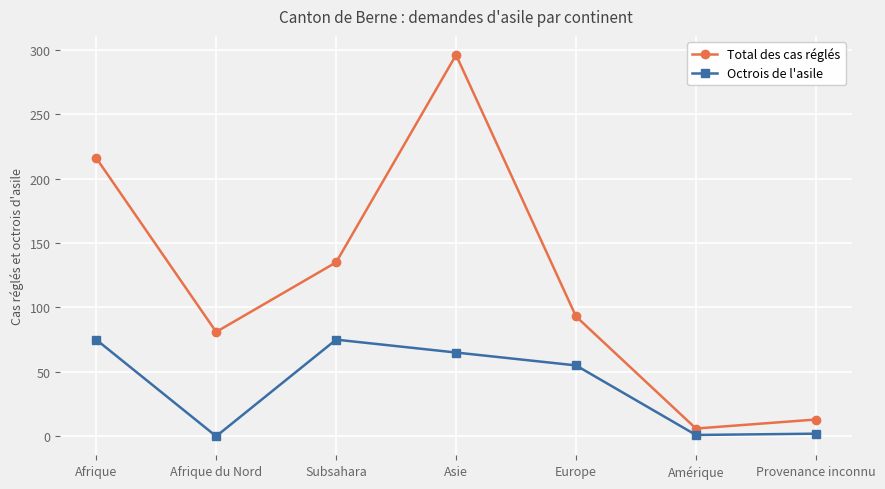

How many data points in Total des cas réglés are less than 93?

3